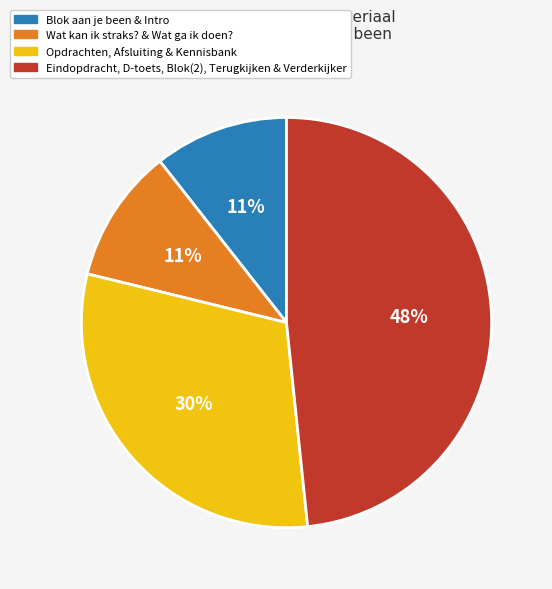

To the nearest percent, what is the combined percentage of Blok aan je been & Intro and Opdrachten, Afsluiting & Kennisbank?

41%